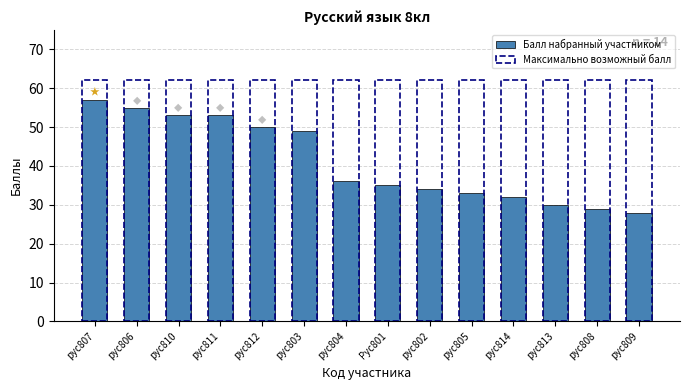

How many data points does each series have?

14